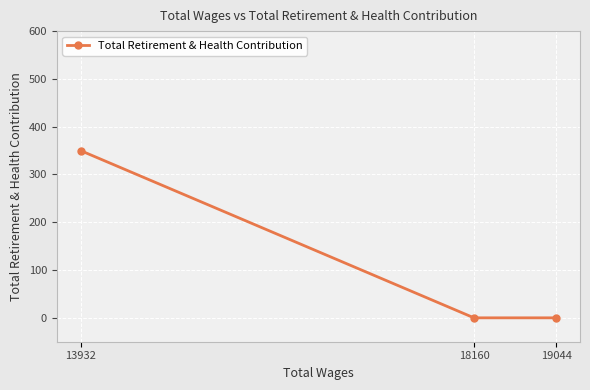

List the labels in order of value, largest first.

13932, 19044, 18160